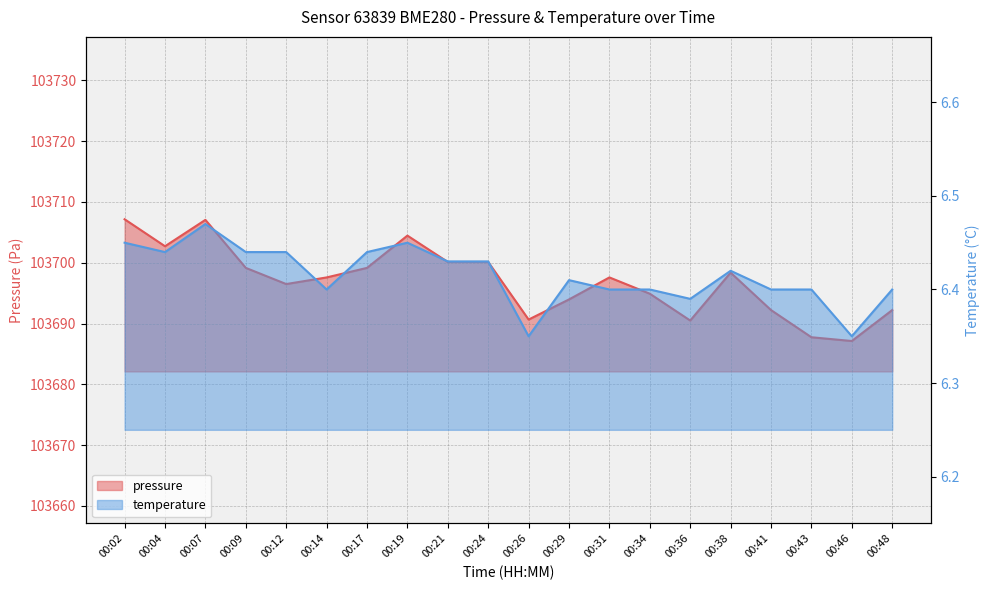

Which series changed the most between 00:04 and 00:24?

pressure